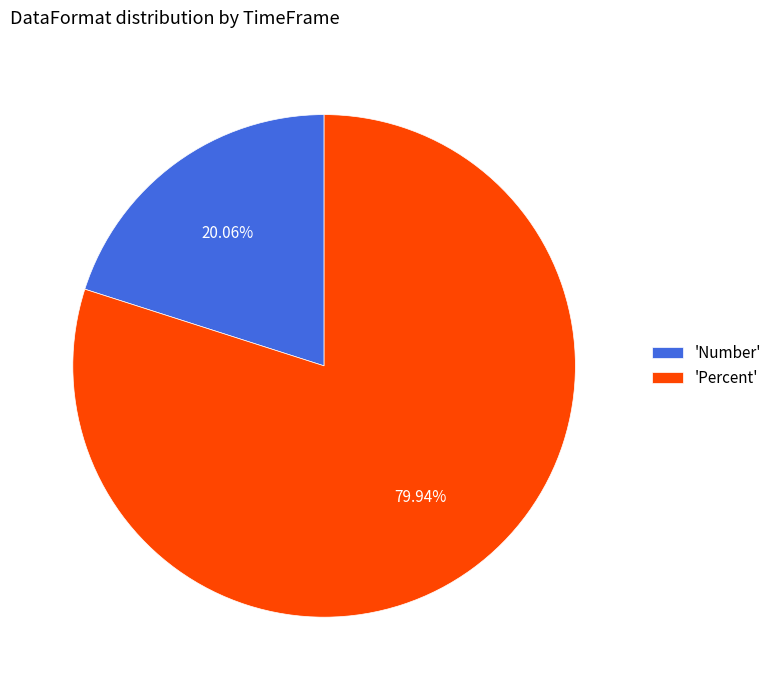

Rank the categories by value from highest to lowest.

'Percent', 'Number'